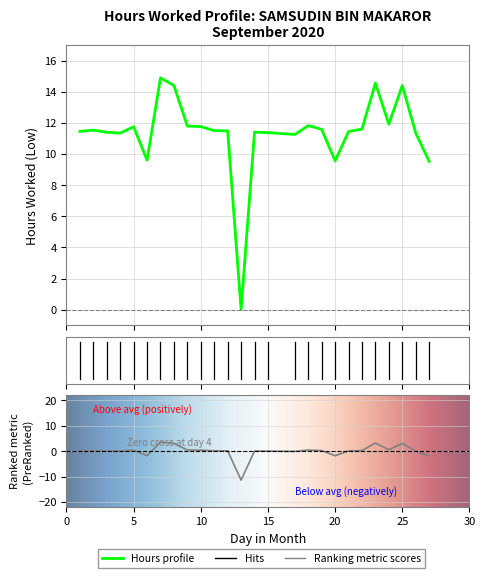

How many points are lower than both their immediate neighbors (excluding endpoints)?

6